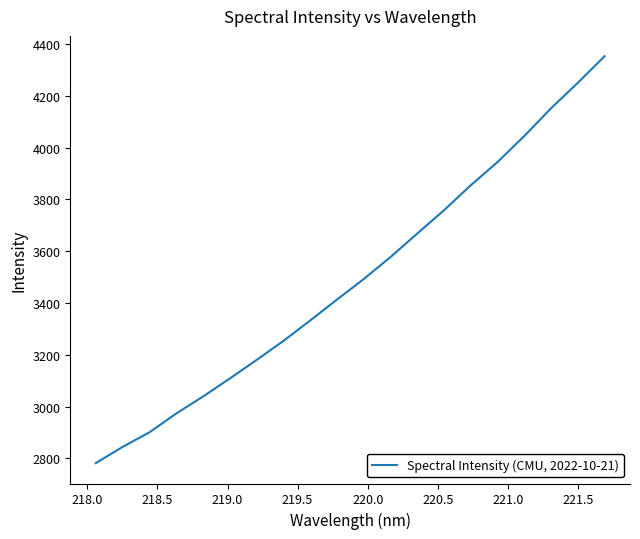

Reading left to right, list all the values displayed in this chart.

2781.3	2844.0	2900.0	2972.8	3038.3	3108.0	3179.5	3253.0	3331.9	3412.7	3491.9	3576.9	3667.8	3757.9	3854.2	3944.1	4044.5	4151.7	4250.0	4352.7